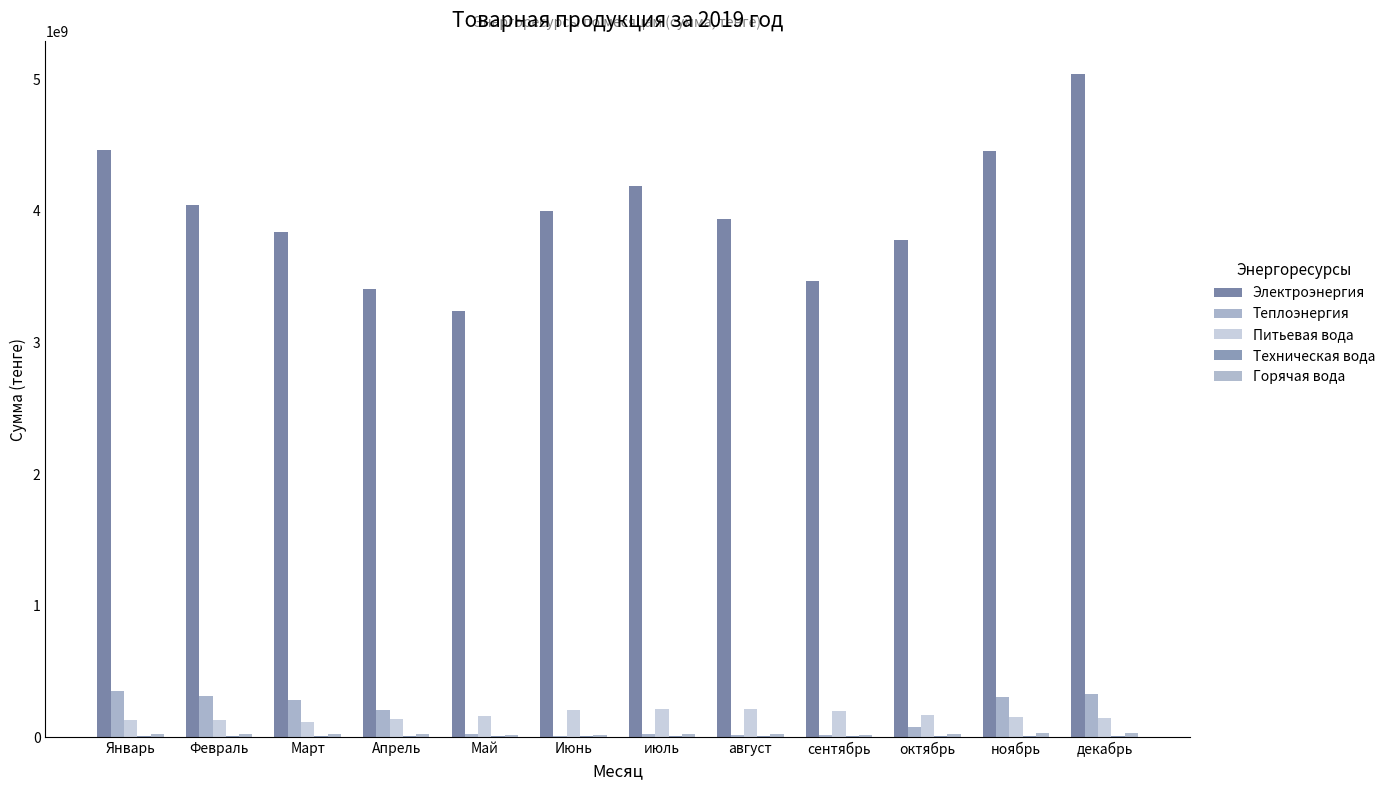

How many series are shown in this chart?

5